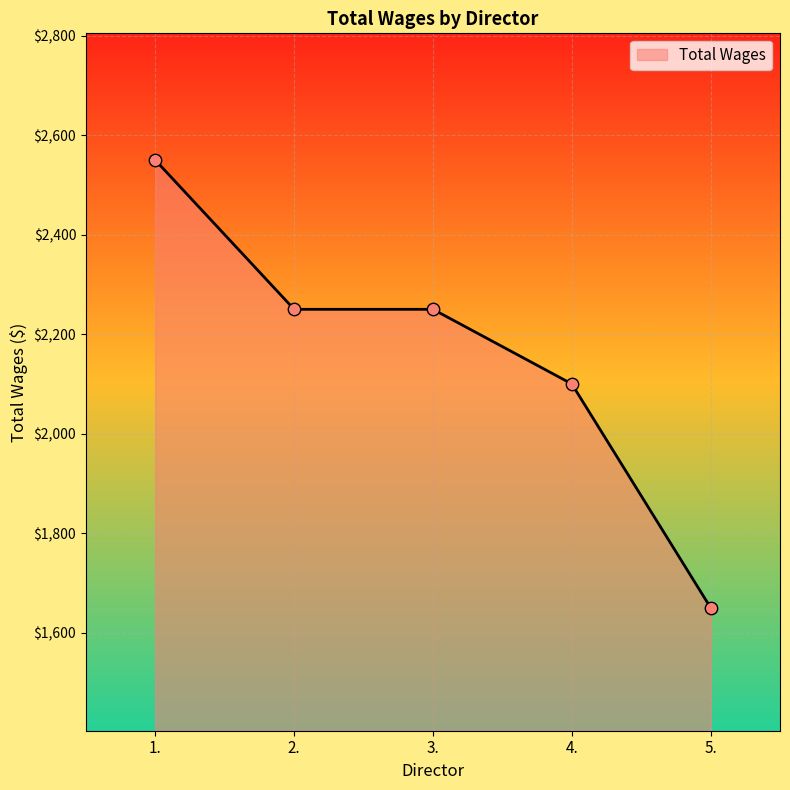

Between 4. and 2., which is larger?

2.